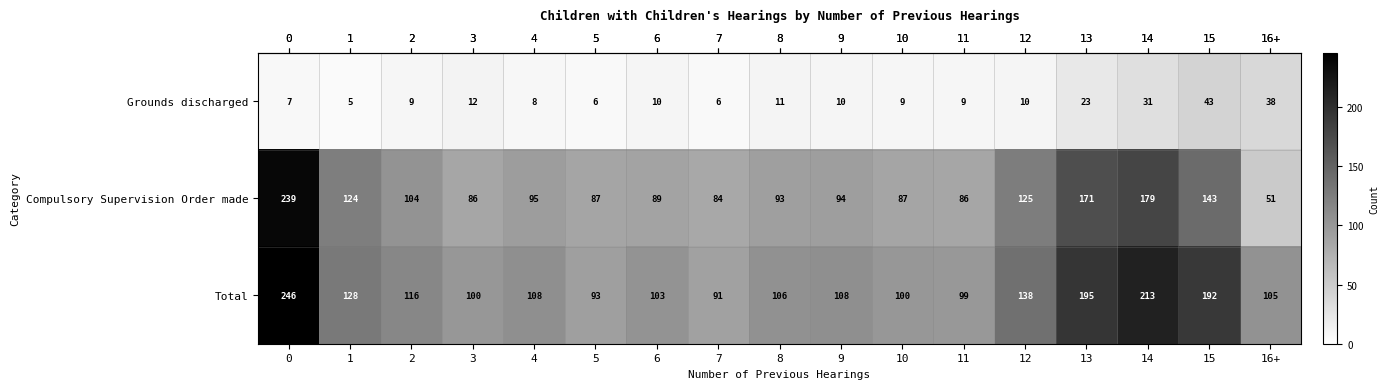

What is the total value across all series at 15?

378